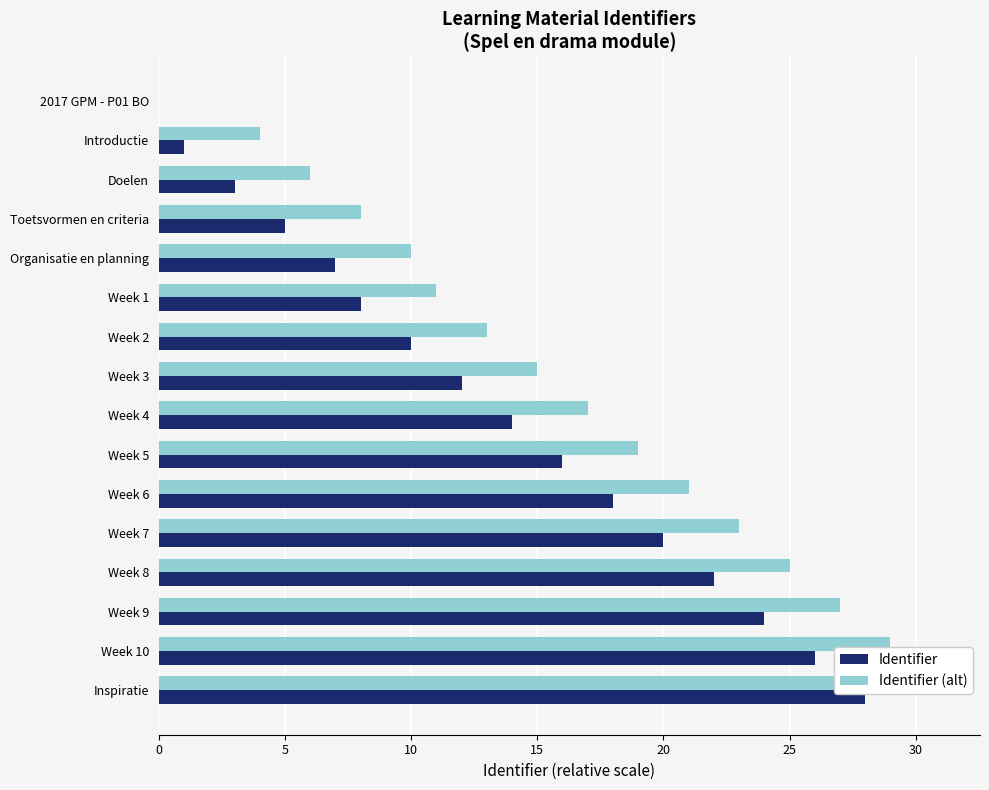

At Toetsvormen en criteria, list the series in order from largest to smallest.

Identifier (alt), Identifier